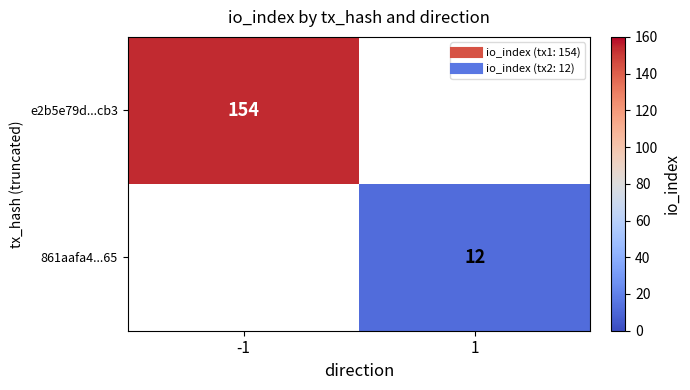

True or false: e2b5e79d...cb3 has a value of 154.0 at -1.

True